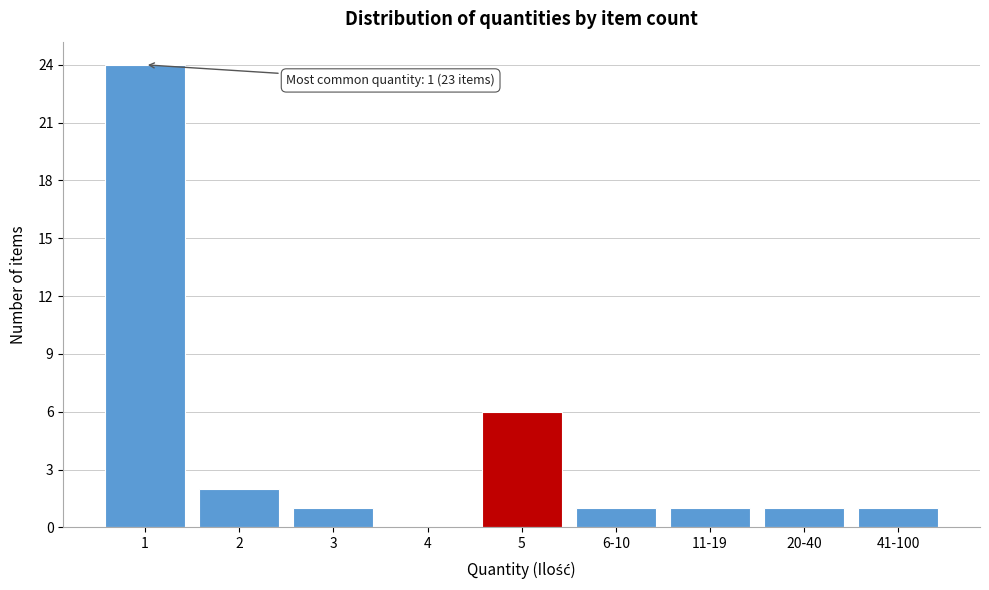

Reading left to right, extract all data points from this chart.

1=24	2=2	3=1	4=0	5=6	6-10=1	11-19=1	20-40=1	41-100=1